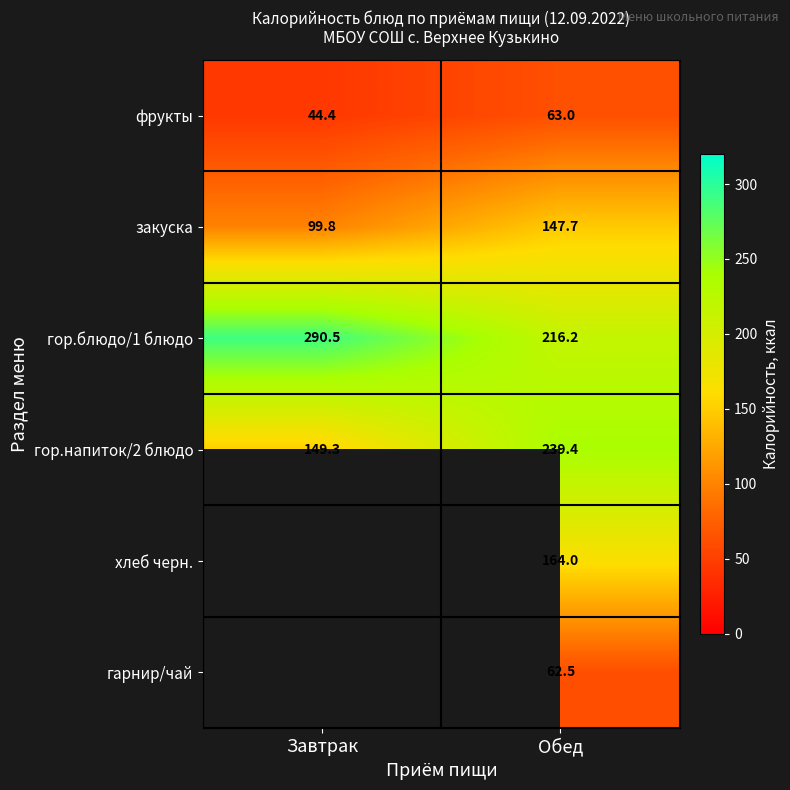

How many values in the гор.блюдо/1 блюдо series are below 290?

1